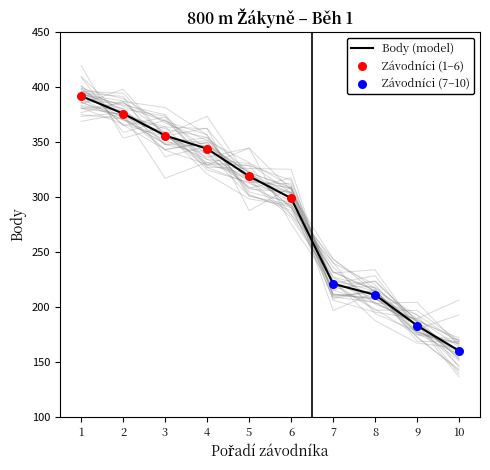

Rank the categories by Body (model) value from highest to lowest.

1, 2, 3, 4, 5, 6, 7, 8, 9, 10